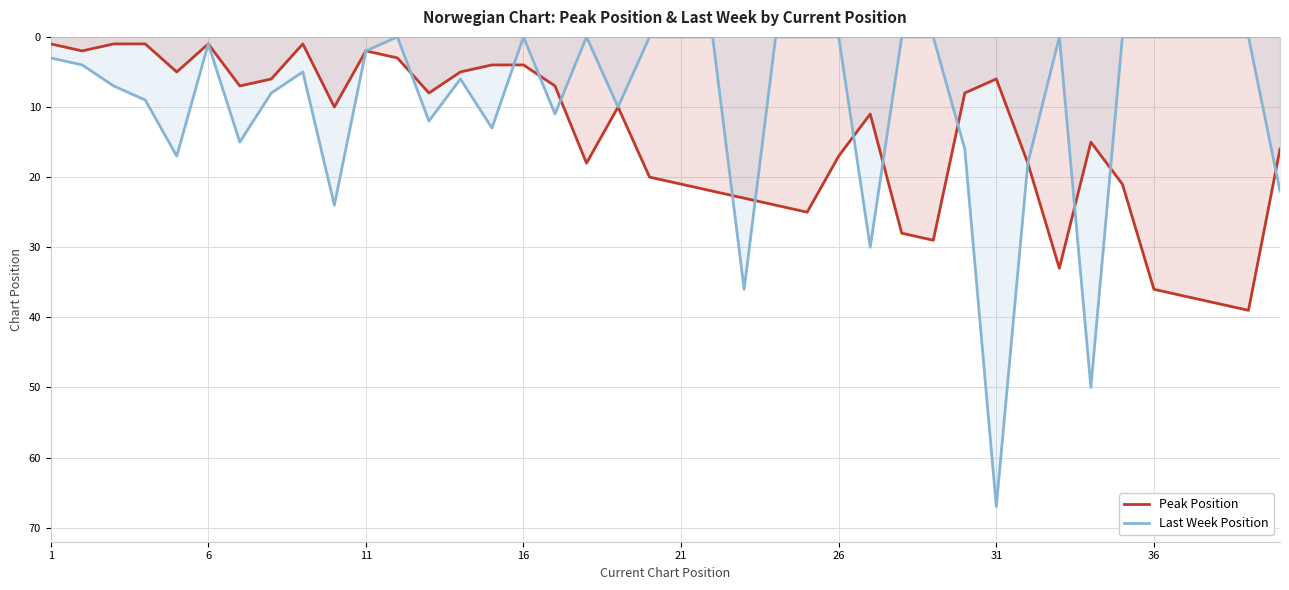

Which series has the largest total across all categories?

Peak Position